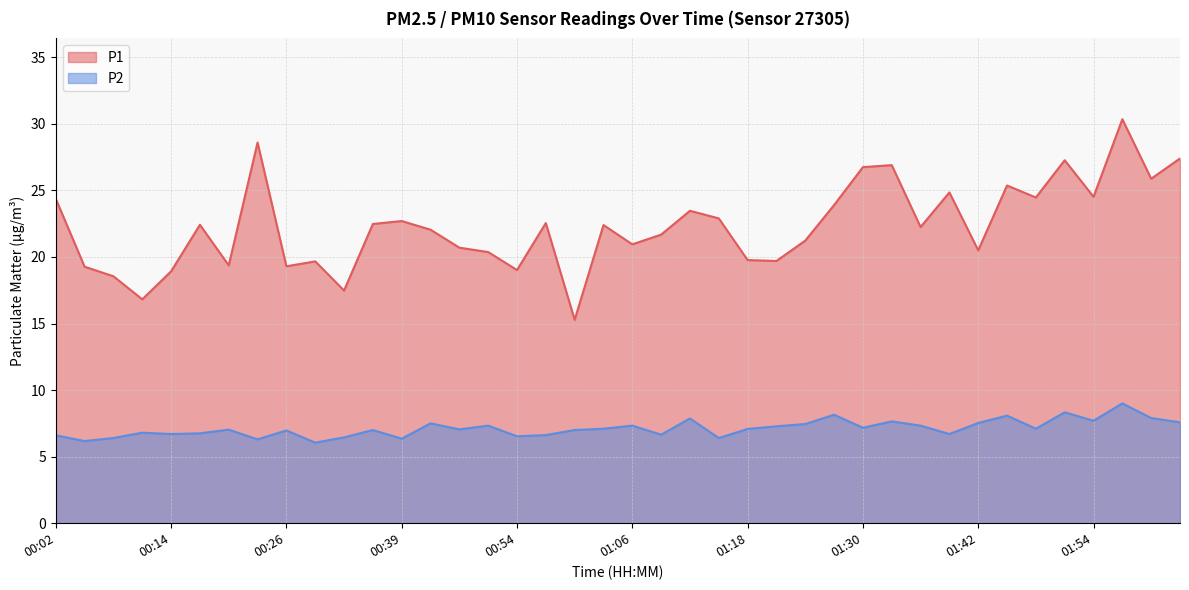

Which series changed the most between 00:08 and 01:03?

P1